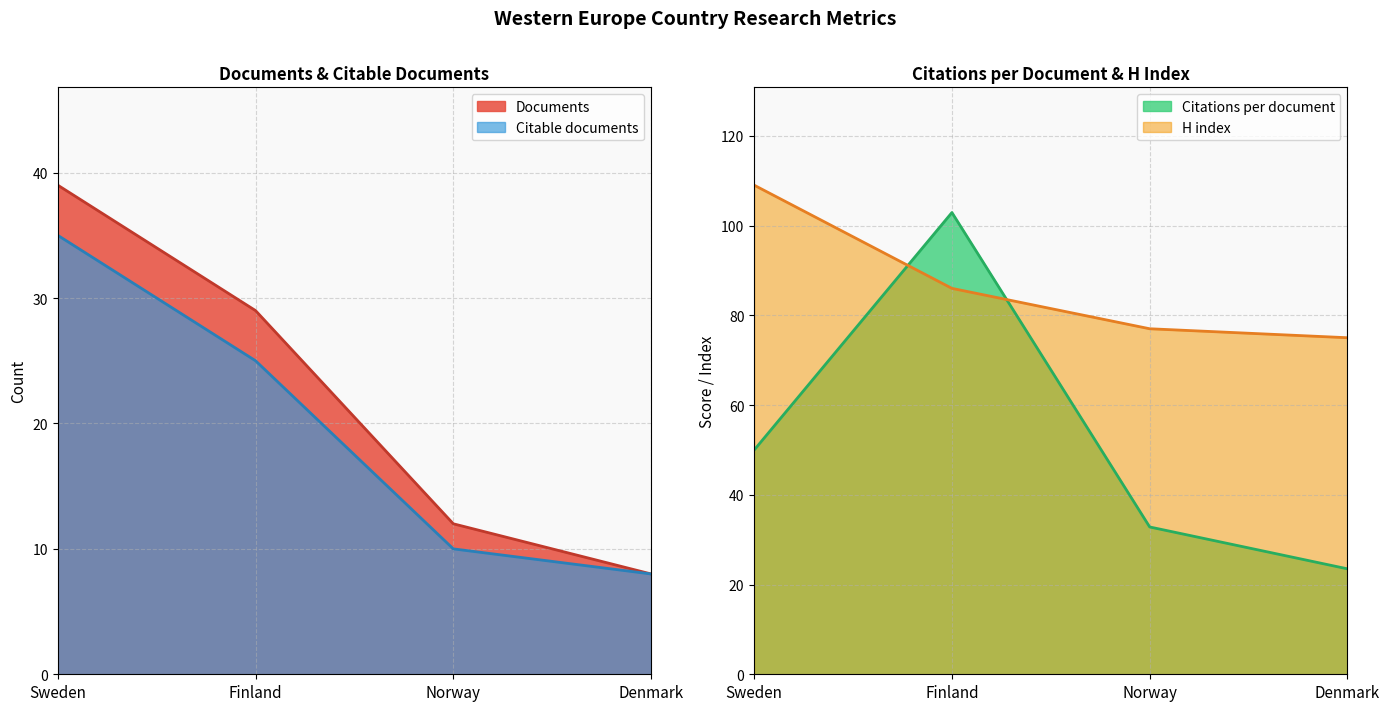

What is the lowest value of the Citable documents series?

8